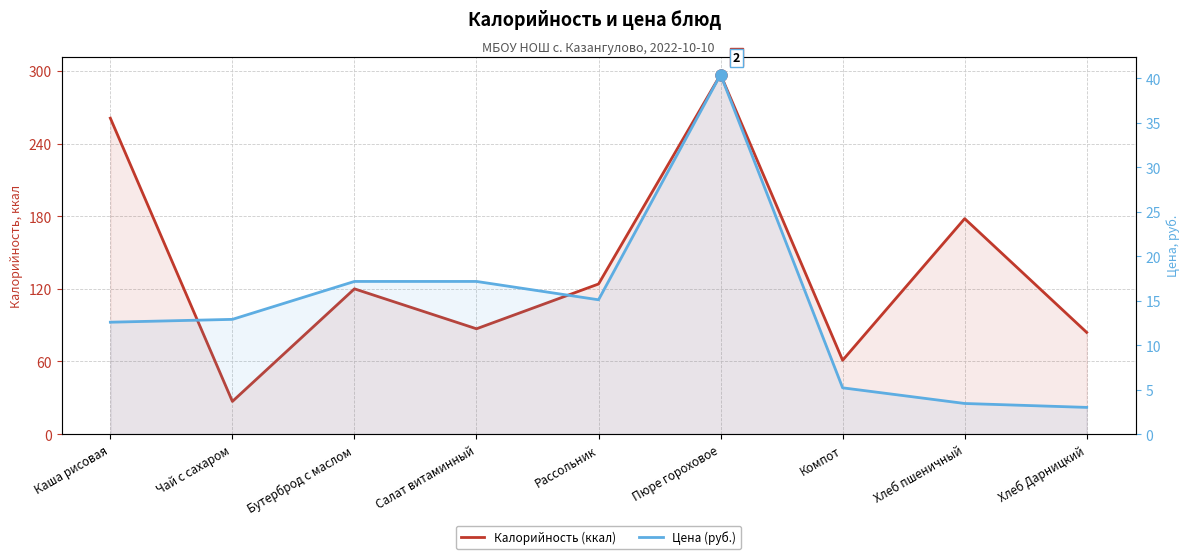

Where is the first local maximum for Цена (руб.)?

Пюре гороховое